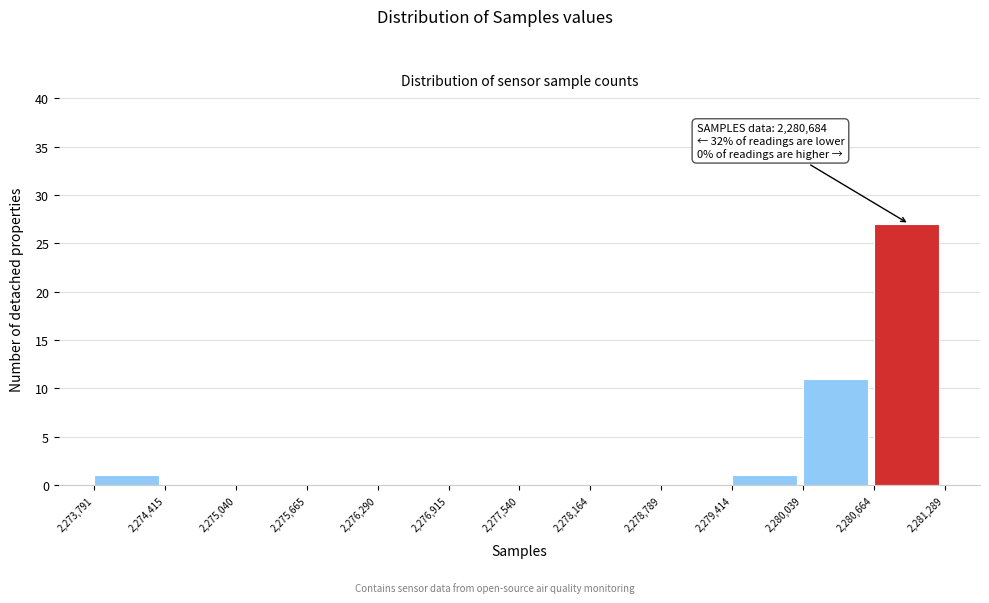

Over which range of the x-axis is the bar tallest?

2,280,664 to 2,281,289